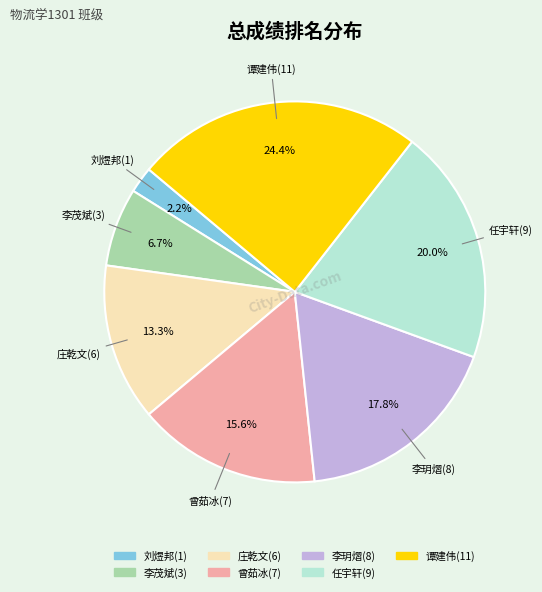

How many segments does this pie chart have?

7